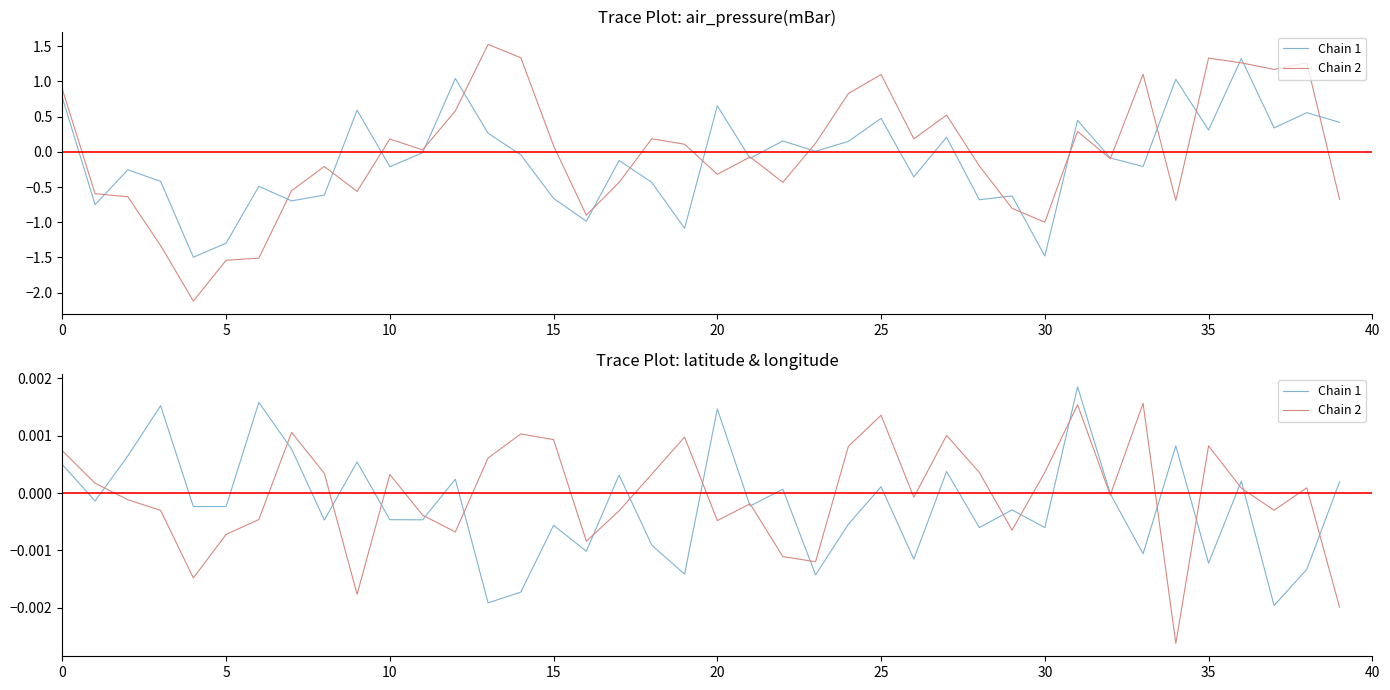

What is the label of the 18th point from the left?

17